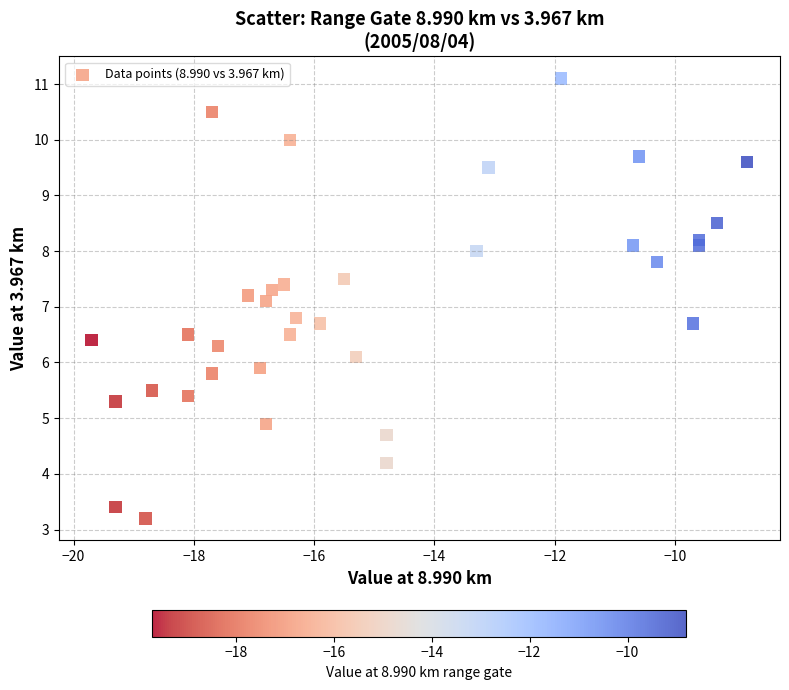

What Y value in the scatter plot is closest to 7?

7.1